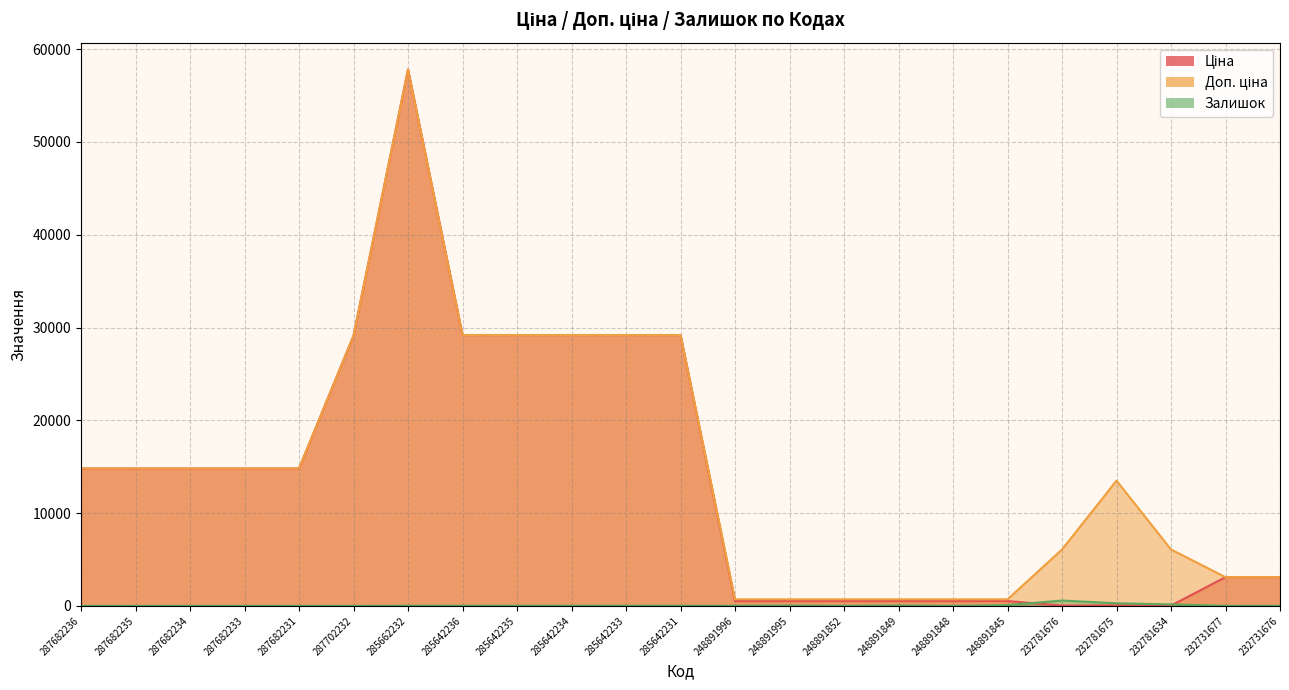

How many positive values does the Залишок series have?

16